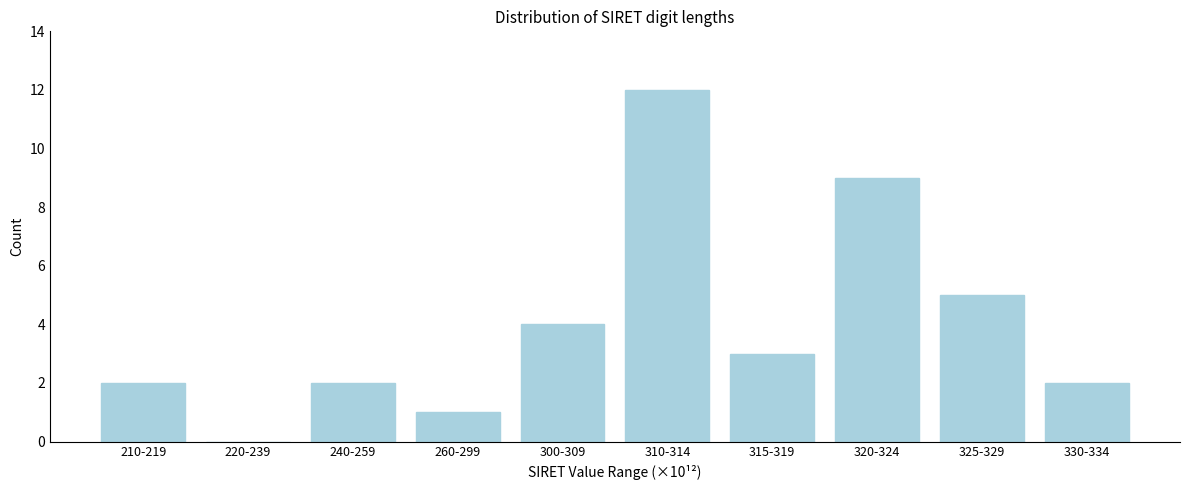

Reading right to left, extract all data points from this chart.

330-334=2	325-329=5	320-324=9	315-319=3	310-314=12	300-309=4	260-299=1	240-259=2	220-239=0	210-219=2